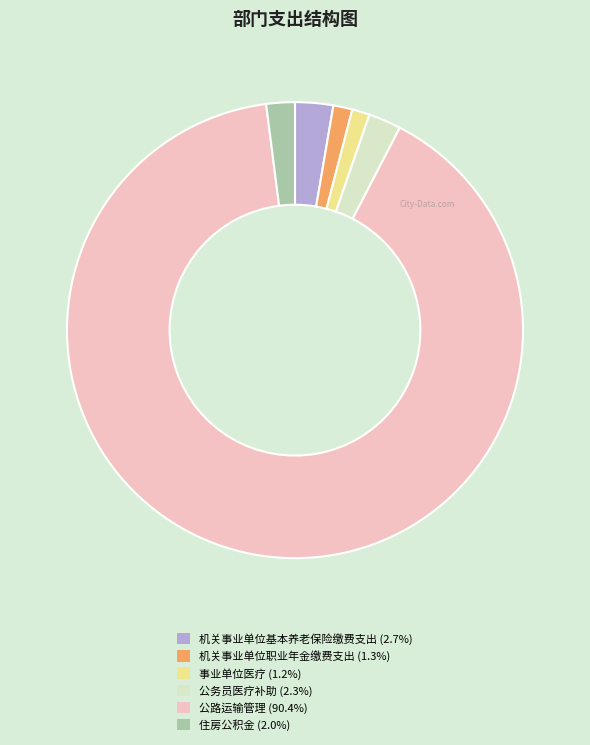

Combined, do 机关事业单位基本养老保险缴费支出 (2.7%) and 机关事业单位职业年金缴费支出 (1.3%) account for over 50%?

No